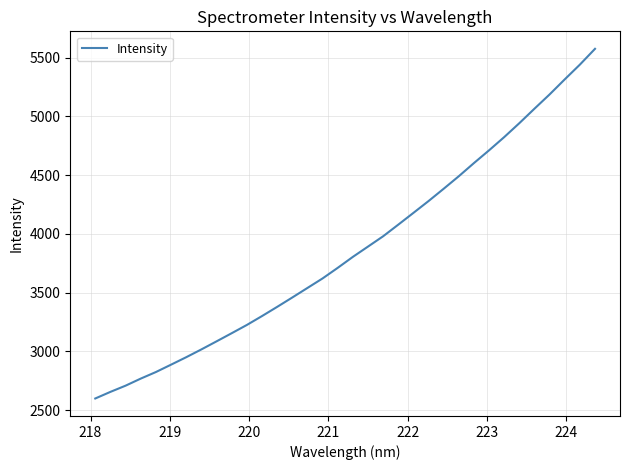

What is the maximum value shown in the chart?

5575.1